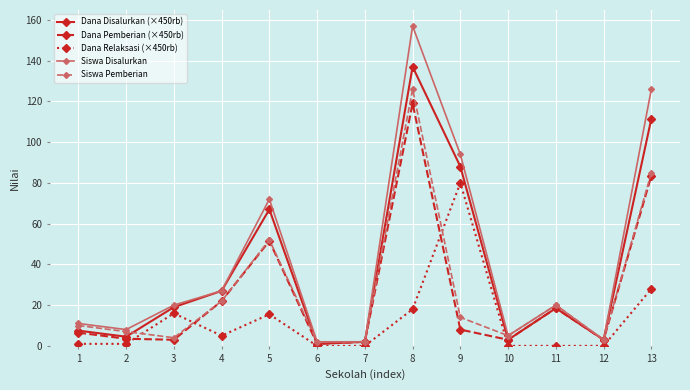

True or false: Dana Pemberian (×450rb) has more than 1 interior local peaks.

True